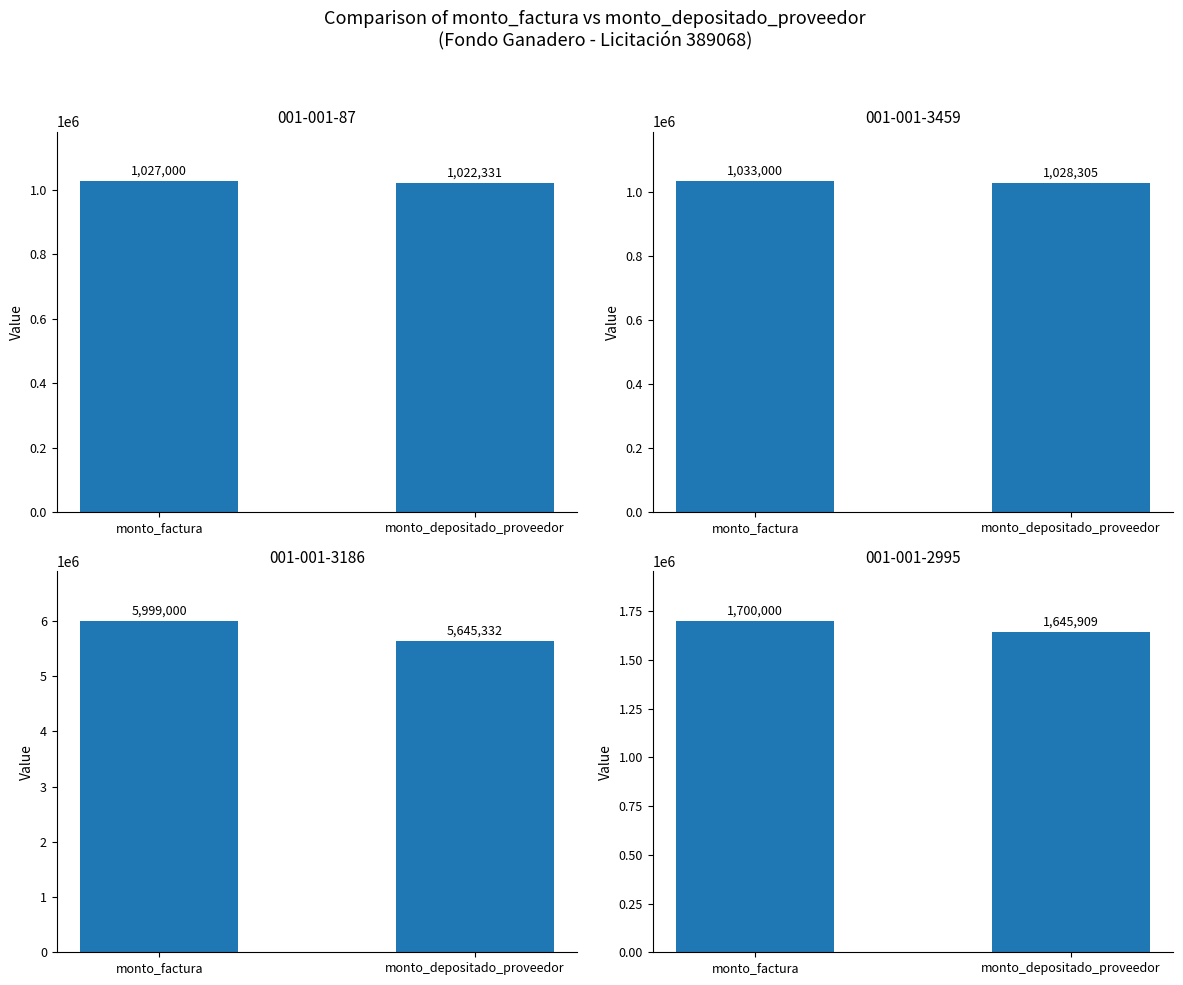

At how many categories does at least one series exceed 3646027?

1